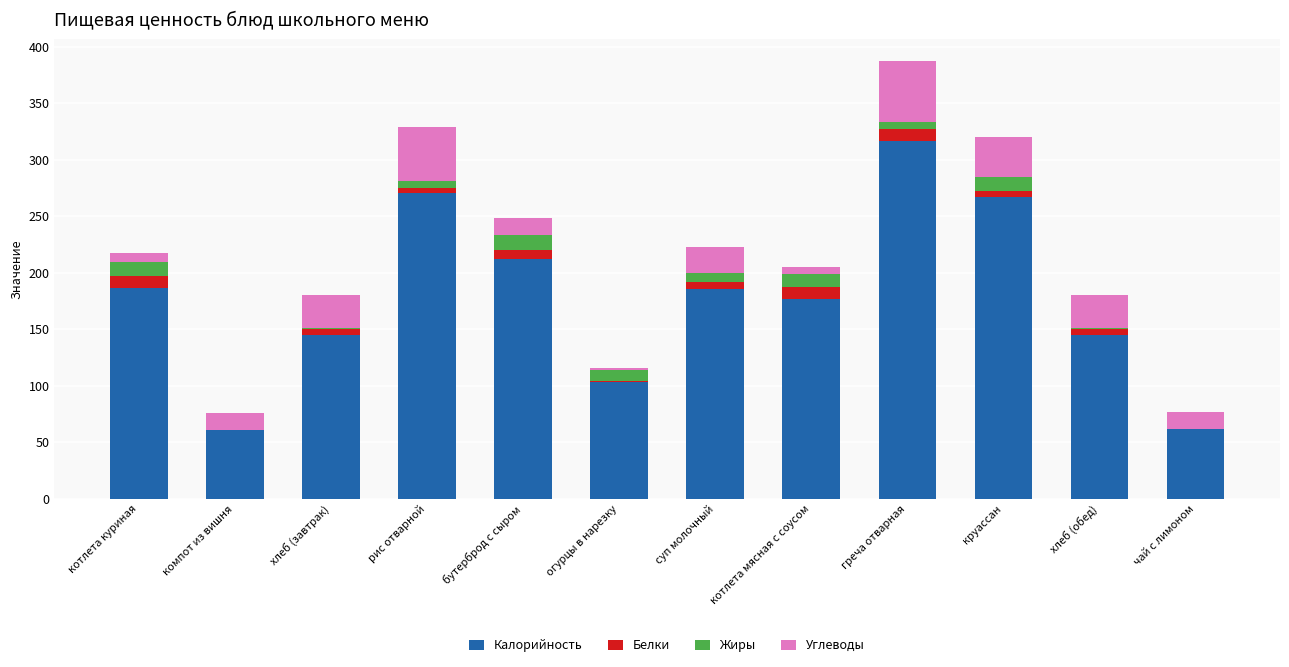

What is the maximum value for Калорийность?

316.6